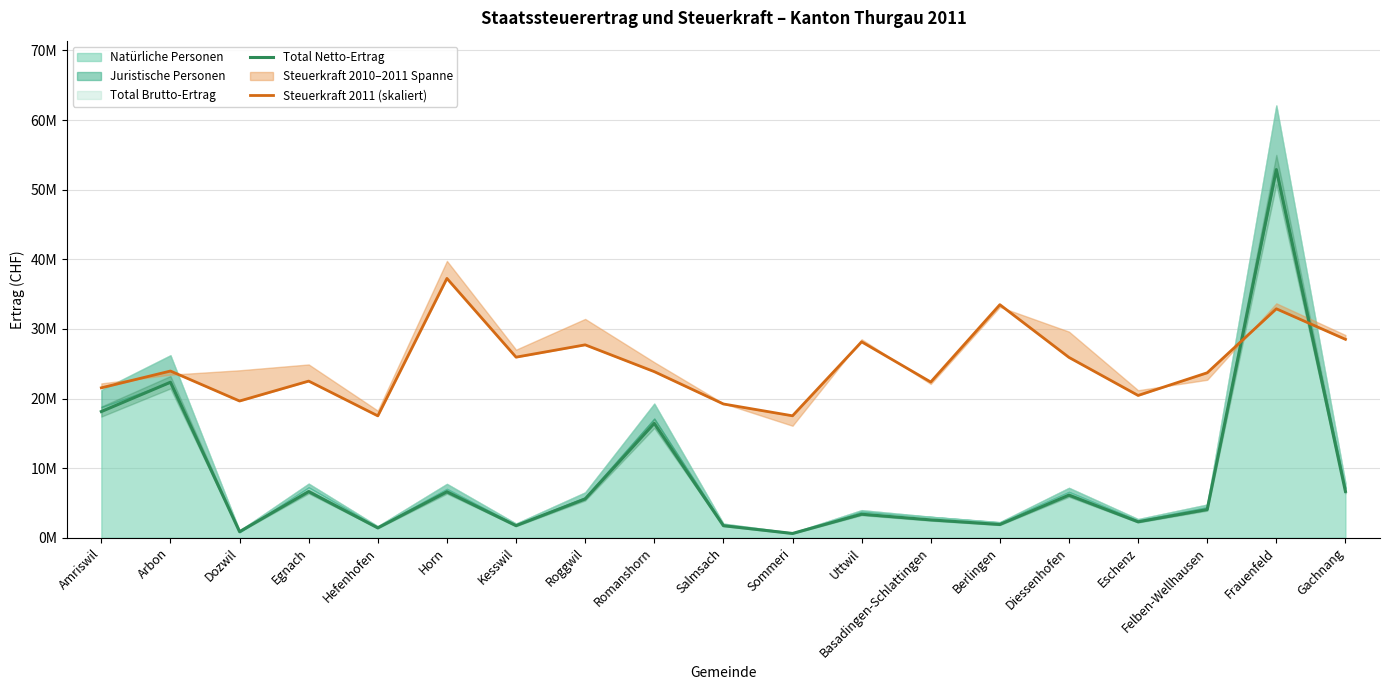

What is the label of the 6th point from the left?

Horn